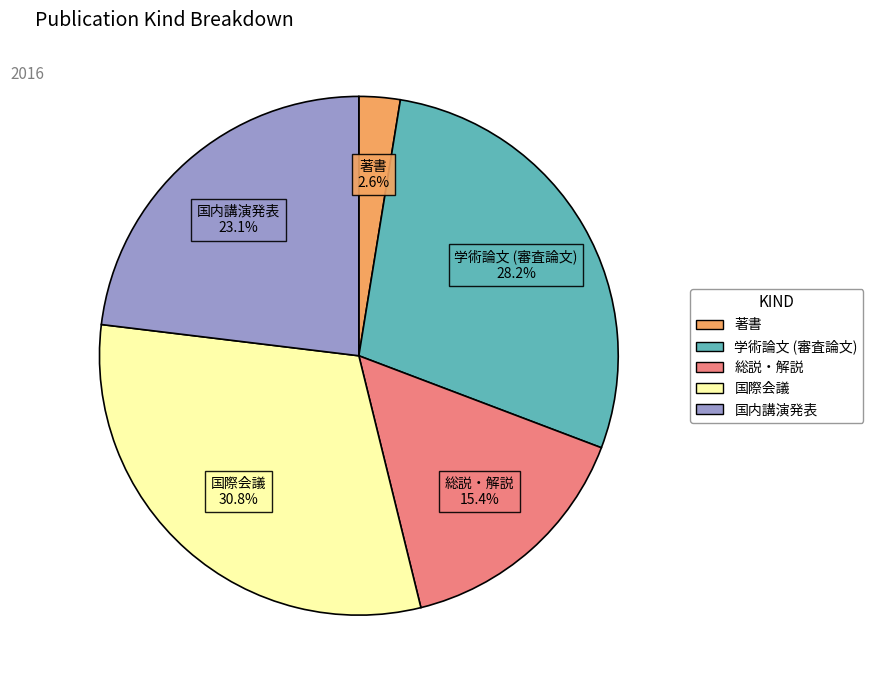

To the nearest percent, what percentage of the pie is 国際会議?

31%